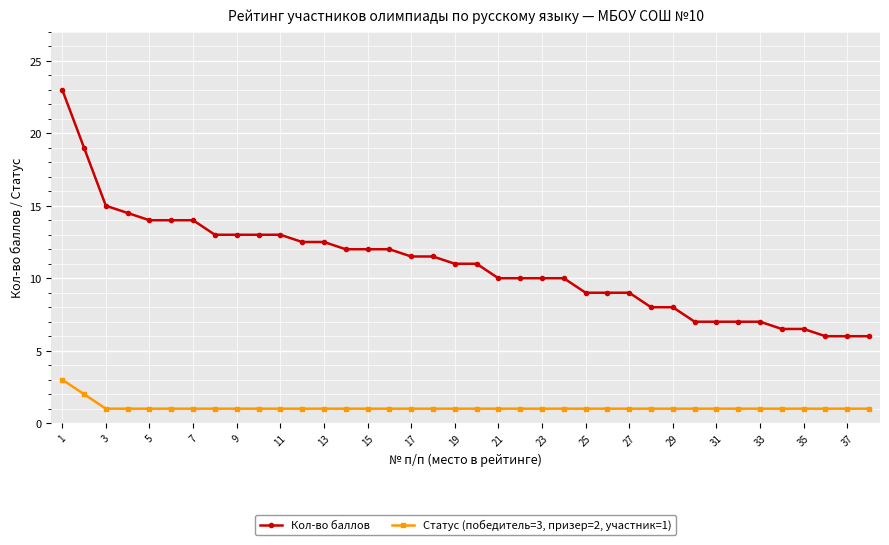

What is the difference between the second highest and minimum values in the Статус (победитель=3, призер=2, участник=1) series?

1.0